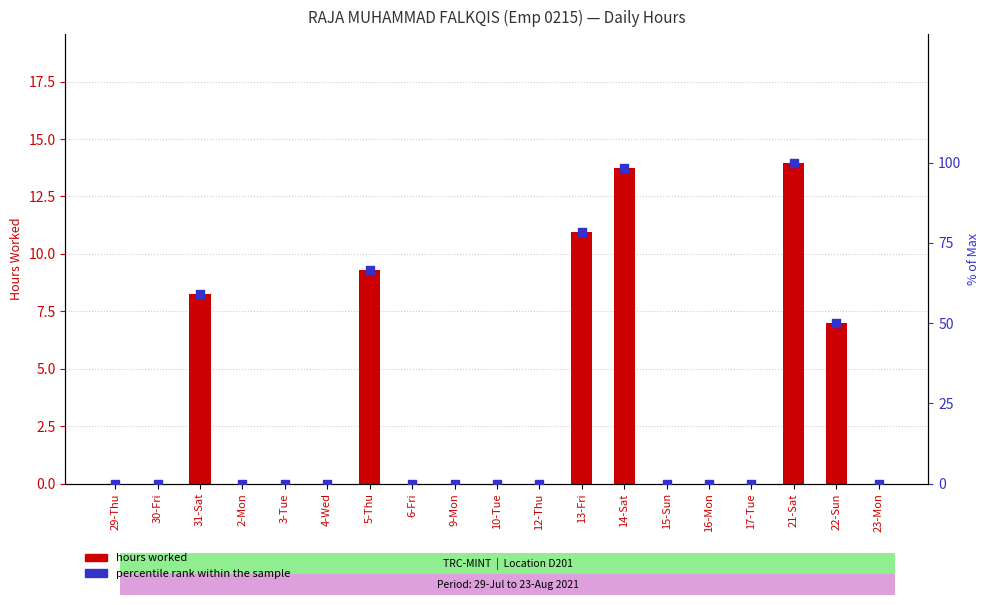

At how many categories does at least one series exceed 88?

2